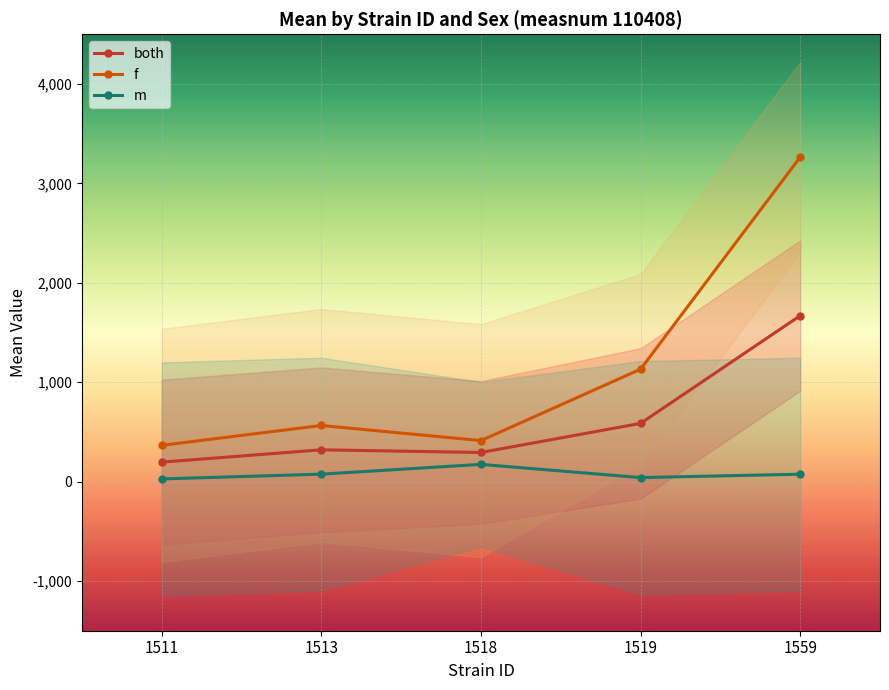

How many values in the both series are below 319?

2